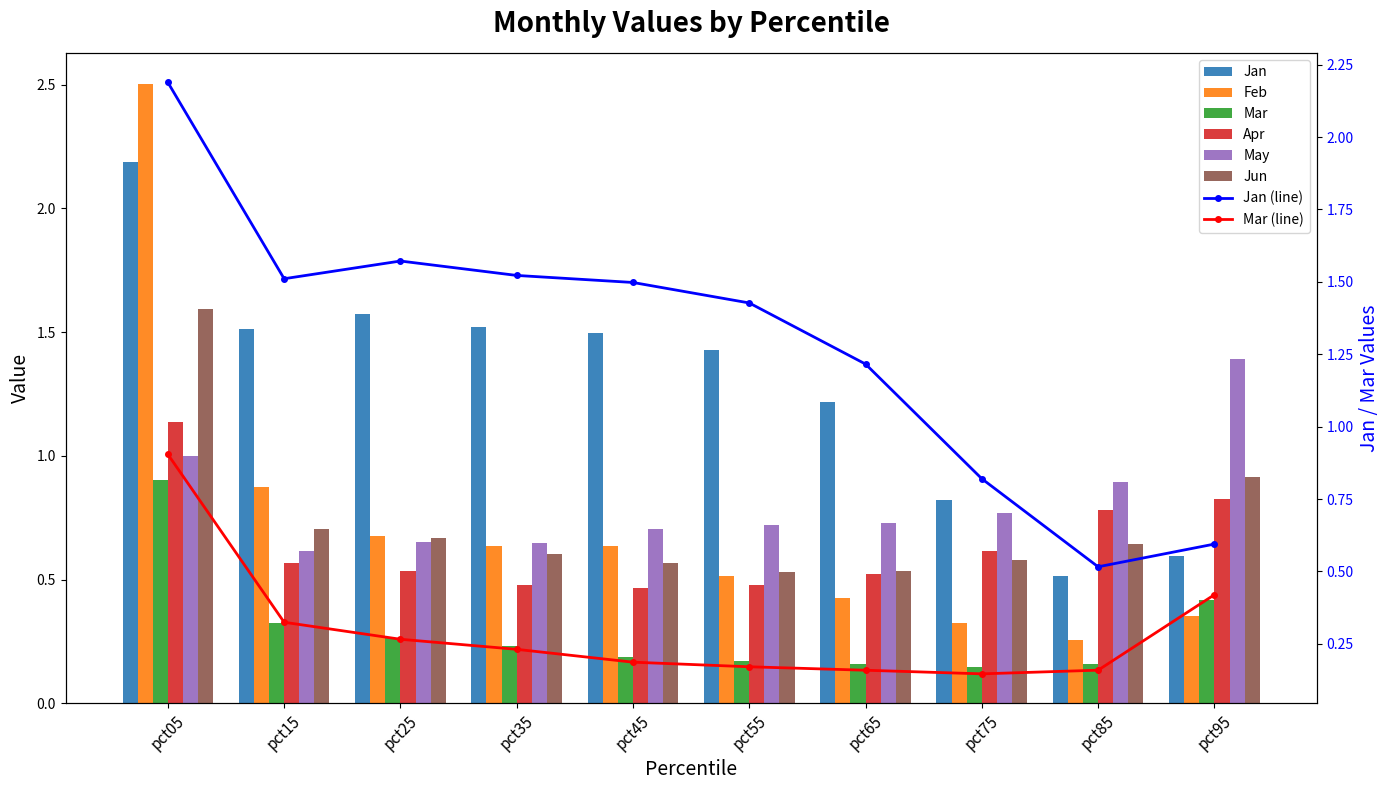

What is the value of the Feb bar at the 8th from the left?

0.3